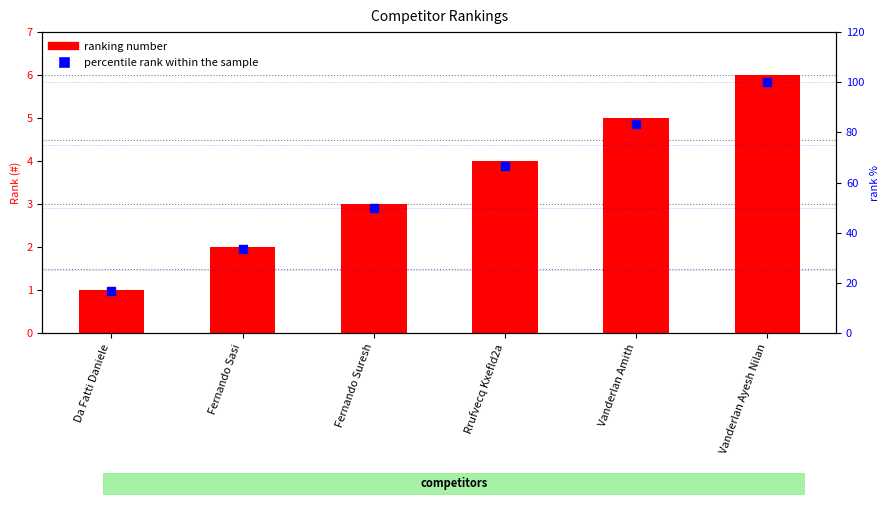

Which series reaches the maximum Y coordinate?

rank %